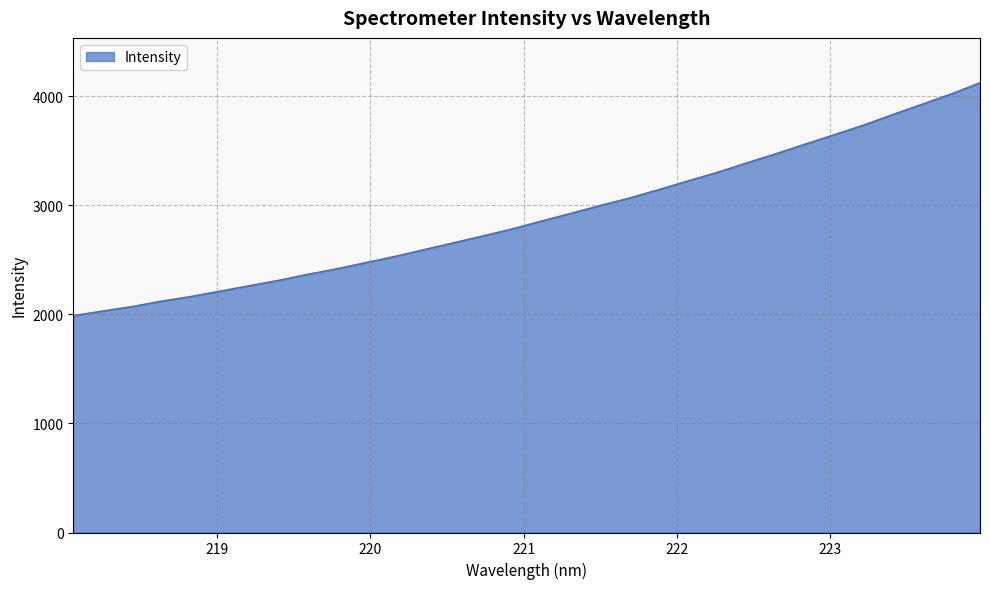

What is the greatest value displayed?

4121.7